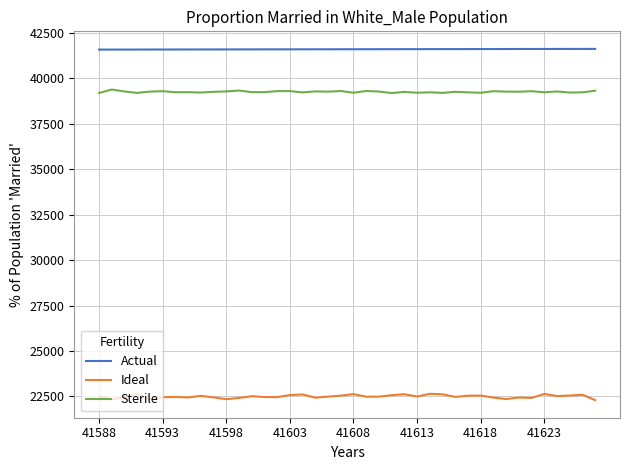

How many lines are shown in the chart?

3